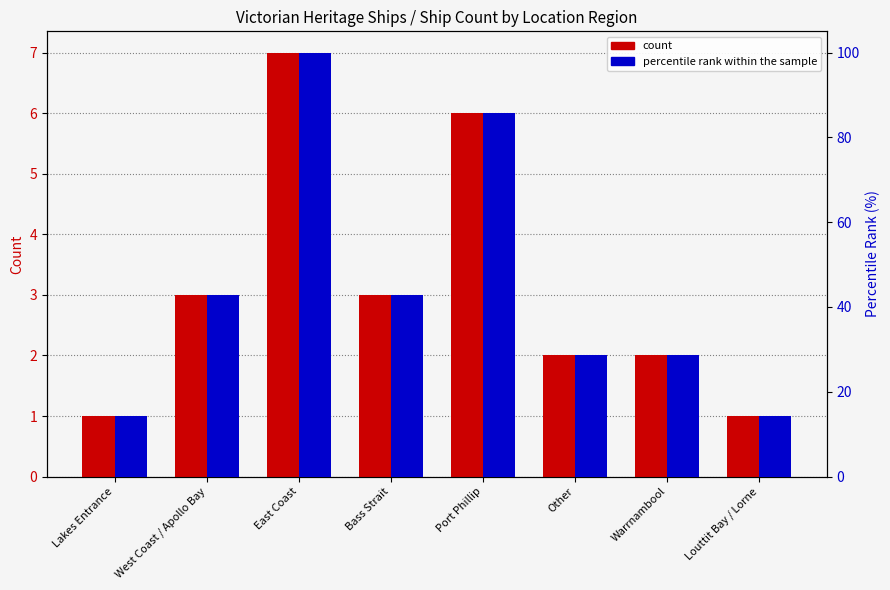

At which category does the chart reach its minimum across all series?

Lakes Entrance